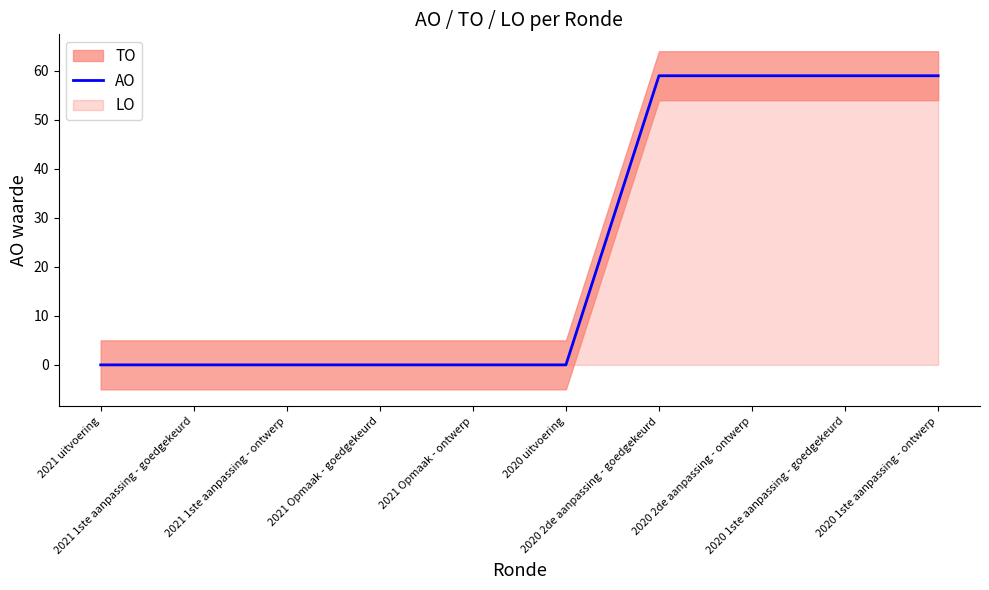

Reading right to left, transcribe all the data shown in this chart.

2020 1ste aanpassing - ontwerp=59	2020 1ste aanpassing - goedgekeurd=59	2020 2de aanpassing - ontwerp=59	2020 2de aanpassing - goedgekeurd=59	2020 uitvoering=0	2021 Opmaak - ontwerp=0	2021 Opmaak - goedgekeurd=0	2021 1ste aanpassing - ontwerp=0	2021 1ste aanpassing - goedgekeurd=0	2021 uitvoering=0